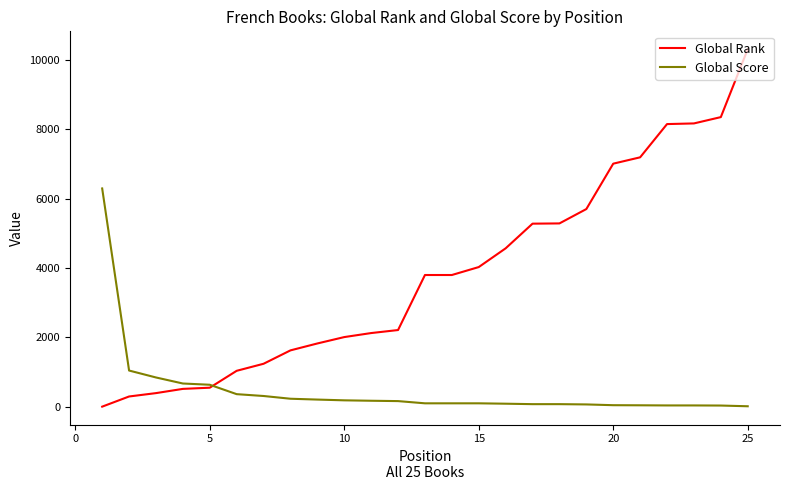

Rank the series by their average value, from highest to lowest.

Global Rank, Global Score